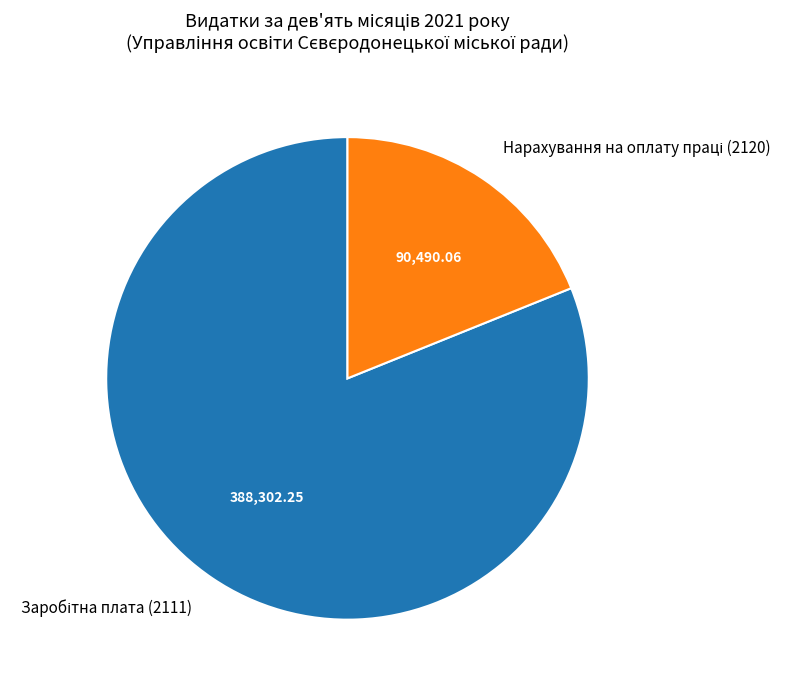

Is there a majority slice in this chart?

Yes